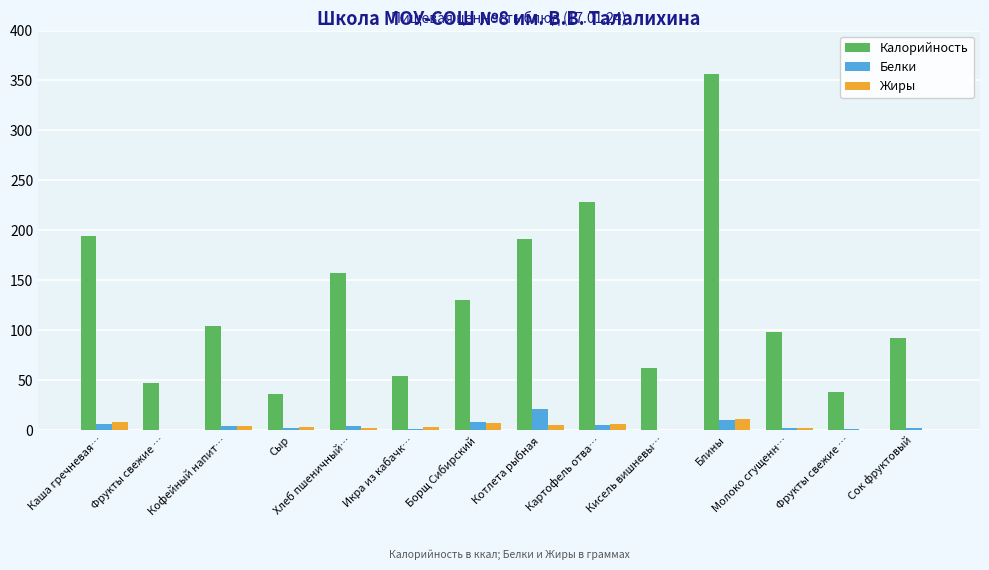

Is the value of Калорийность at Сок фруктовый greater than the value of Жиры at Кисель вишневы…?

Yes